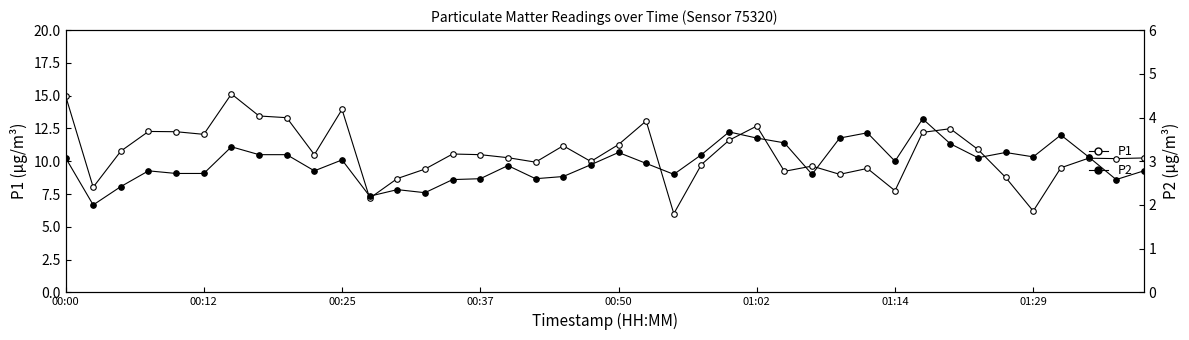

Does the chart display data point markers on the line(s)?

Yes